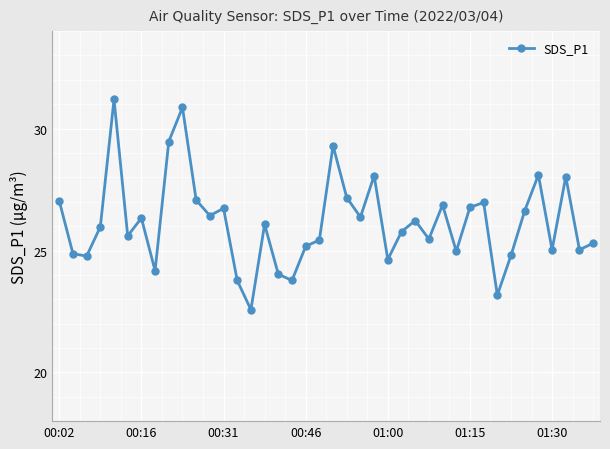

What is the value of the 40th point from the left?

25.3